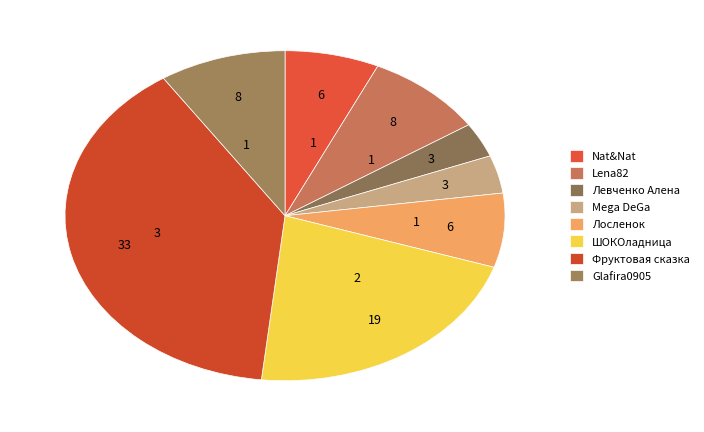

How many segments does this pie chart have?

8